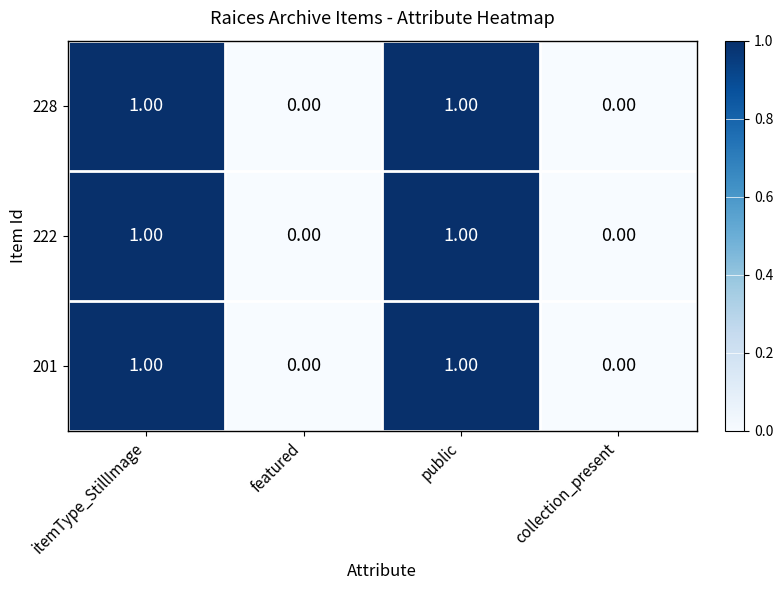

Is the value of 222 at public greater than the value of 228 at collection_present?

Yes